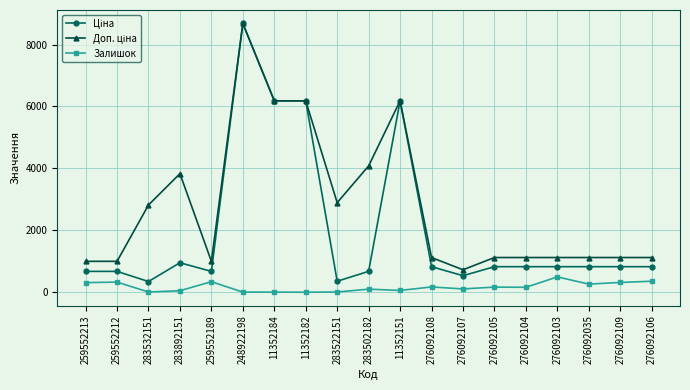

What is the maximum value shown in the chart?

8679.5